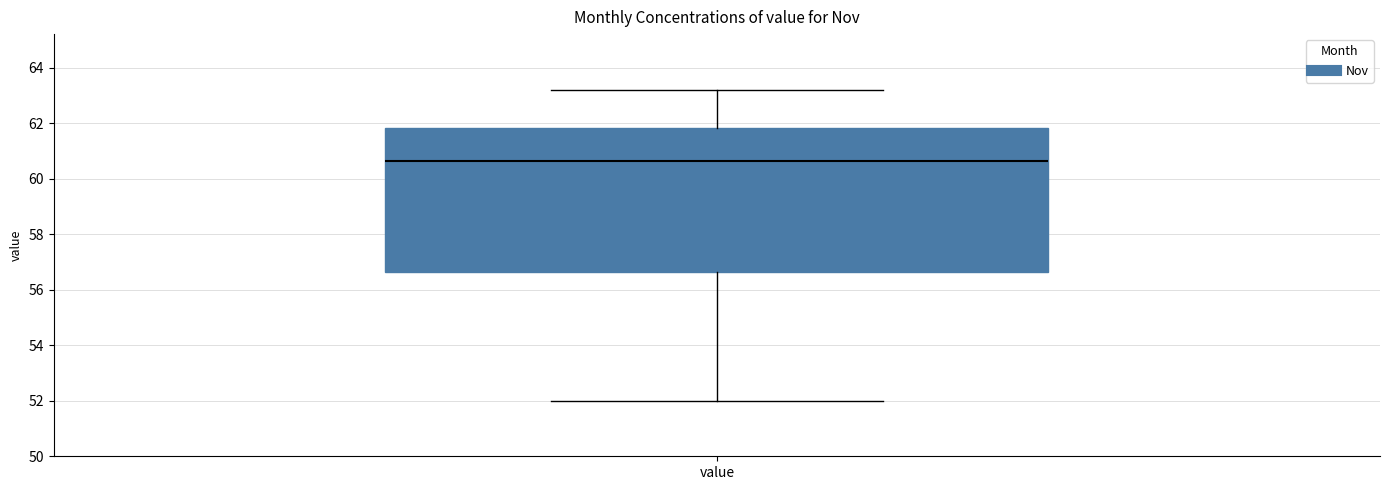

Where does the upper whisker of the box for value end on the y-axis? The values are not printed on the chart, so give them approximately, as read against the axis.

63.2